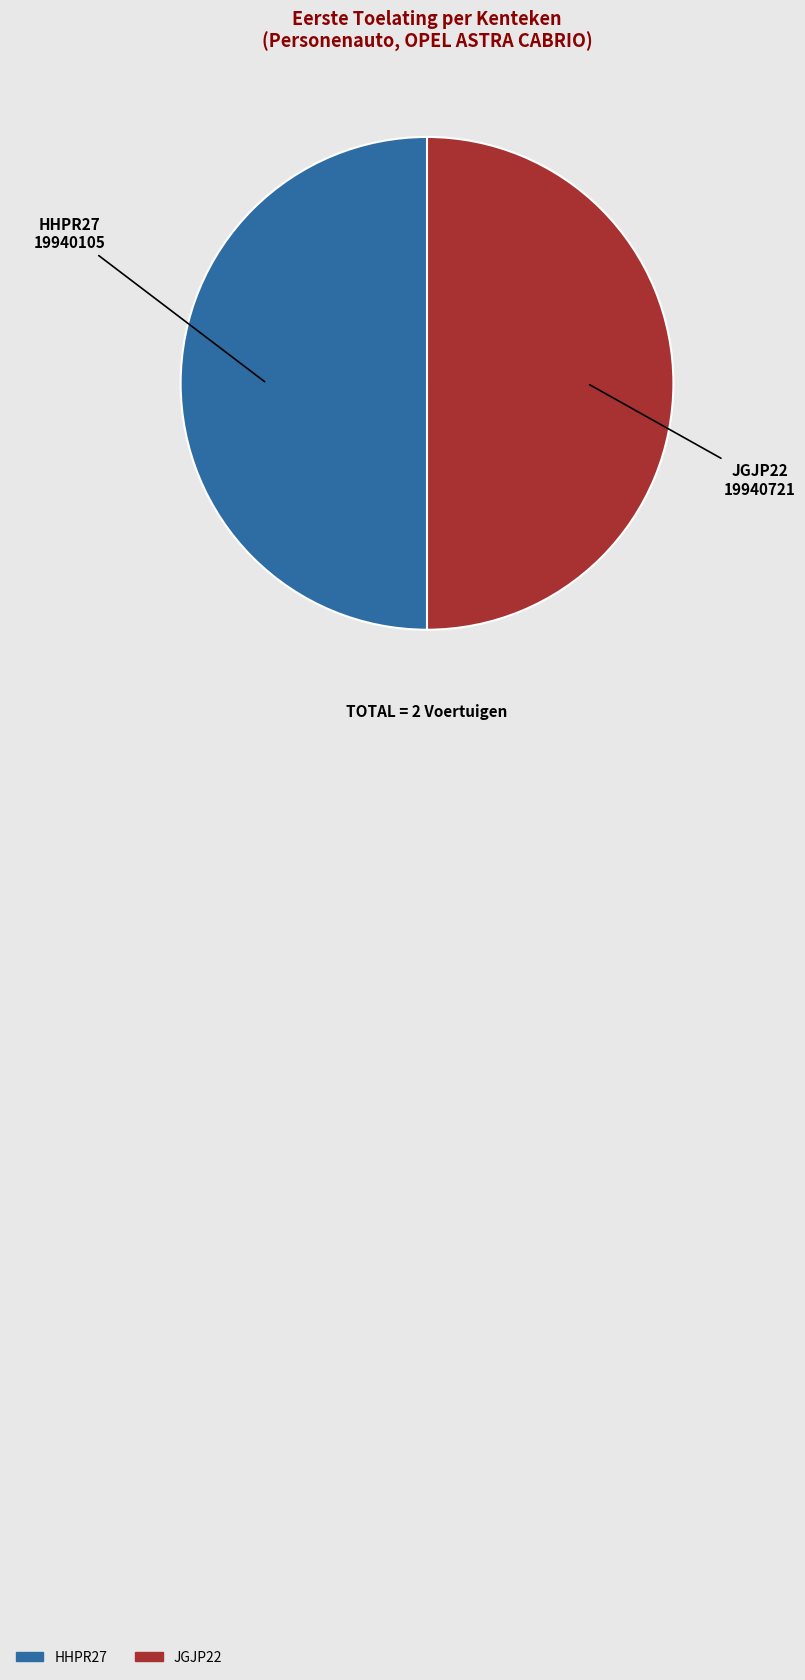

Approximately how many times larger is the value at HHPR27 compared to JGJP22?

1.0